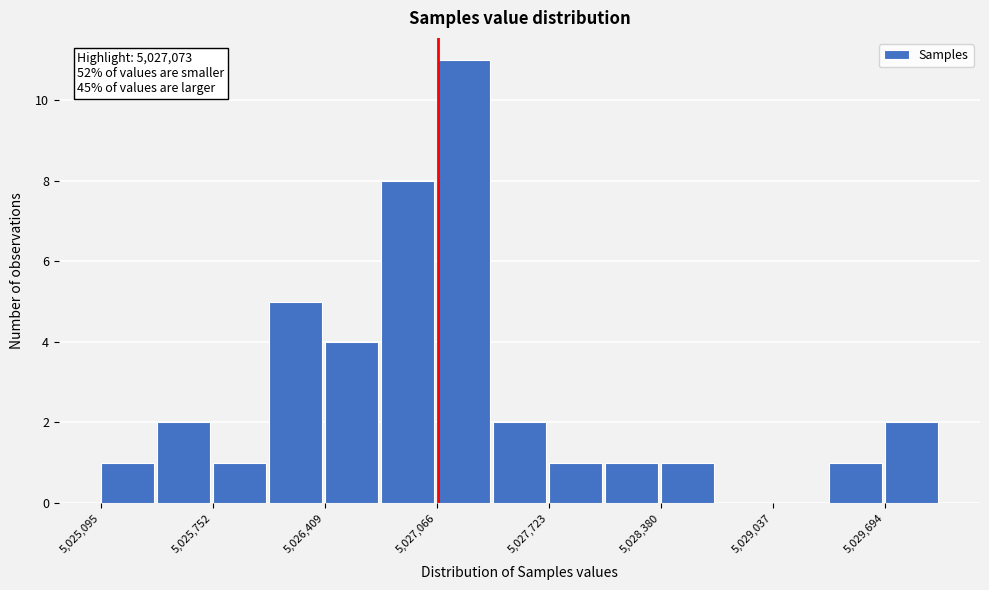

Around what value on the x-axis is the tallest bar? Give the approximate position of its centre, as read against the axis.

5027200